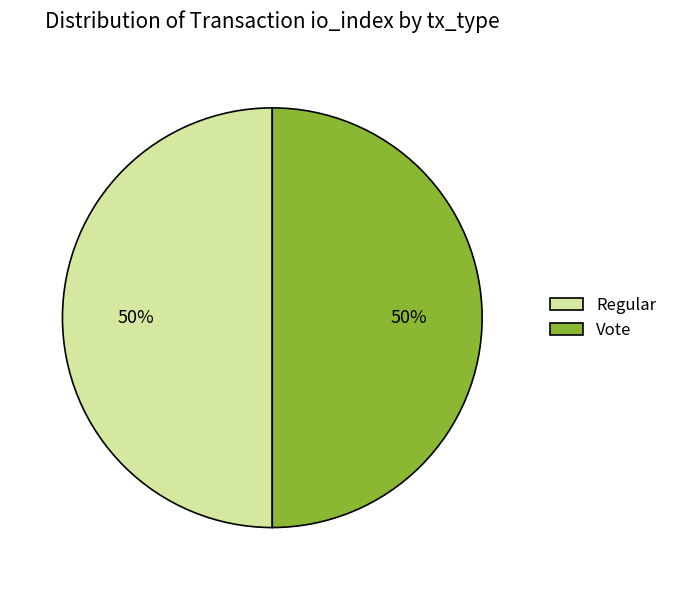

To the nearest percent, what percentage of the pie is Vote?

50%